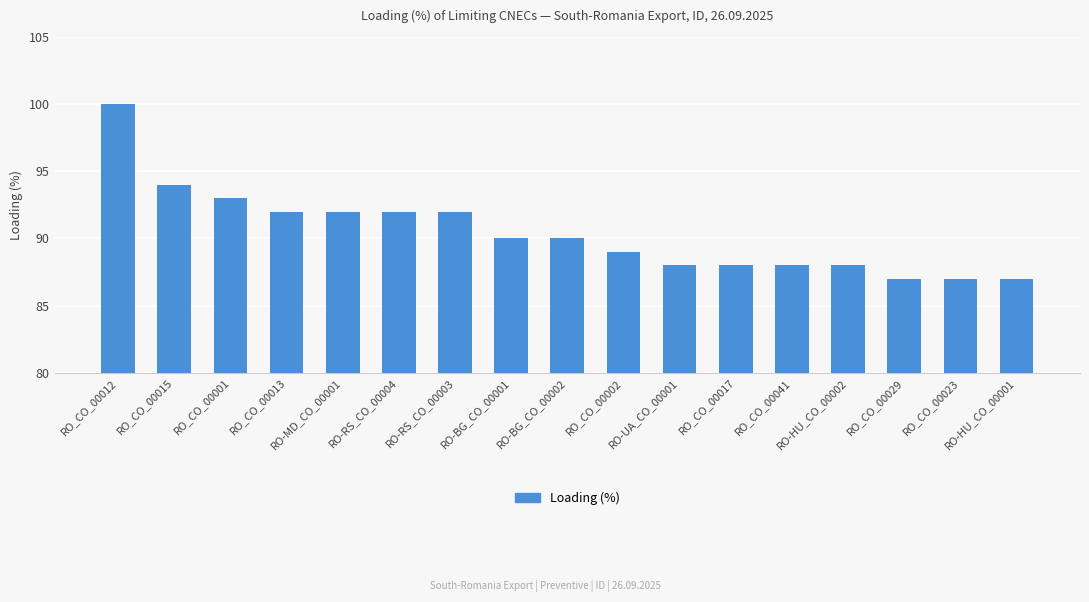

What is the difference between the second highest and minimum values?

7